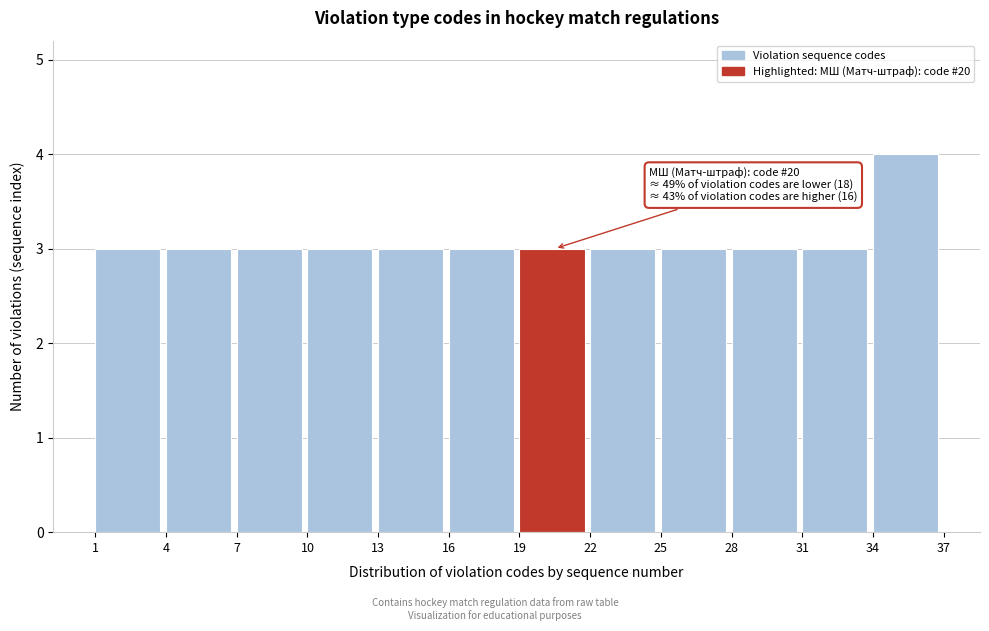

Over which range of the x-axis is the bar tallest?

34 to 37